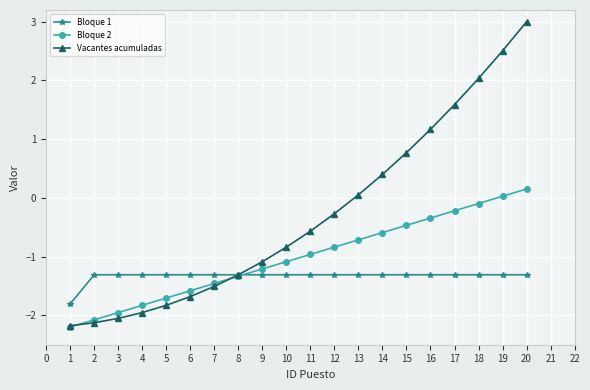

At how many categories does at least one series exceed -1?

11